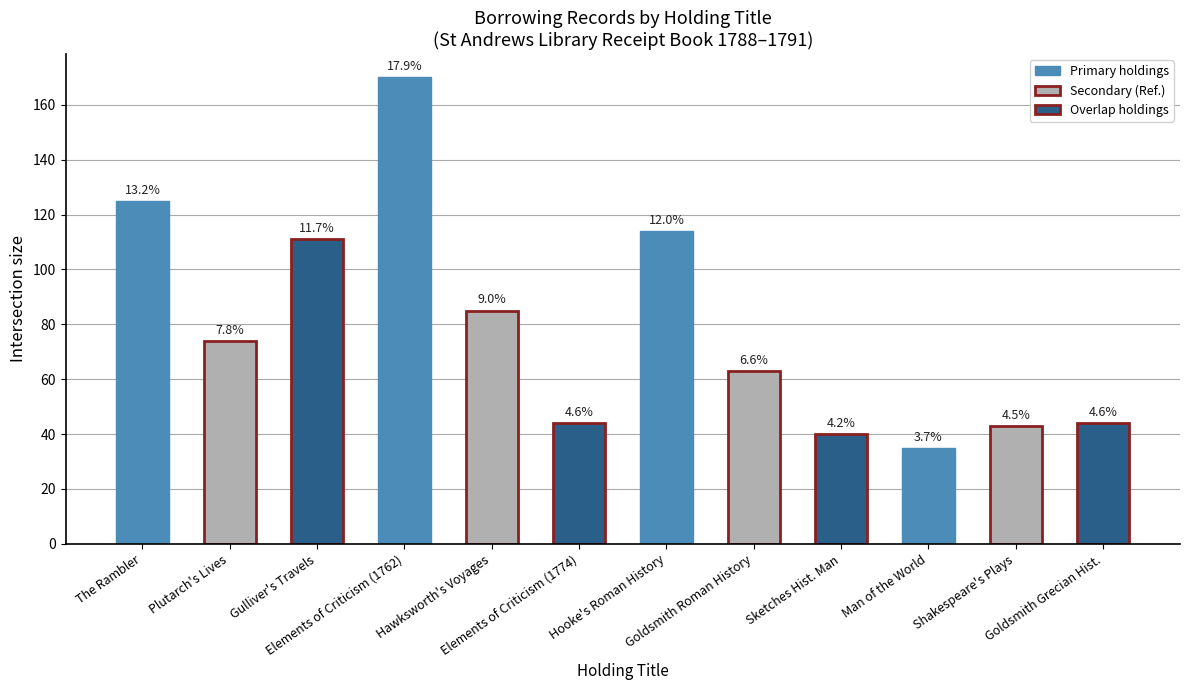

Does the chart contain any negative values?

No